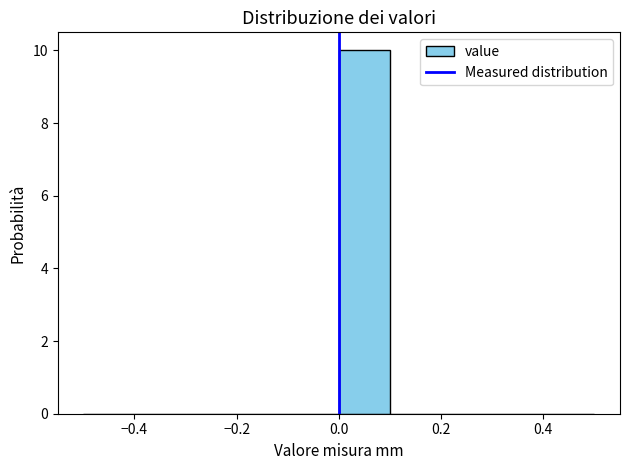

How tall is the bar that spans 0.0 to 0.1 on the x-axis? The values are not printed on the chart, so give them approximately, as read against the axis.

10